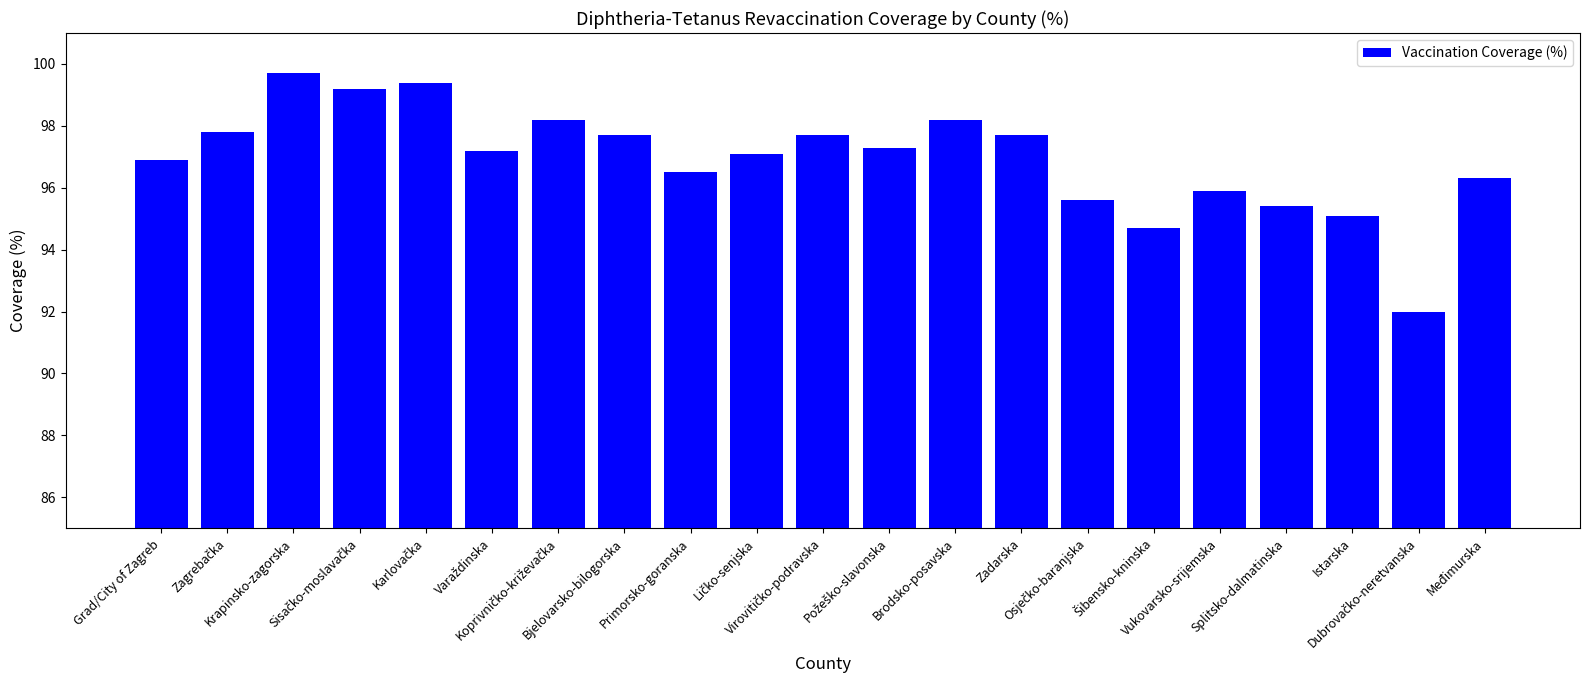

What is the minimum value shown in the chart?

92.0